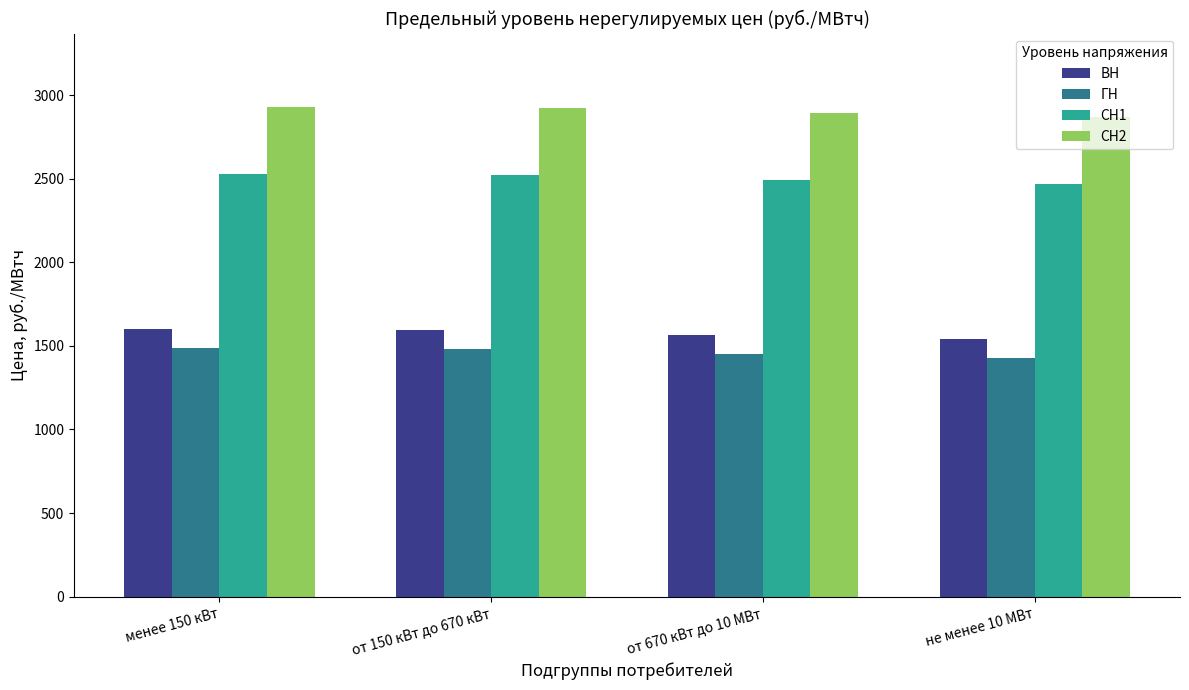

What is the difference between the maximum and minimum values in the СН1 series?

60.2